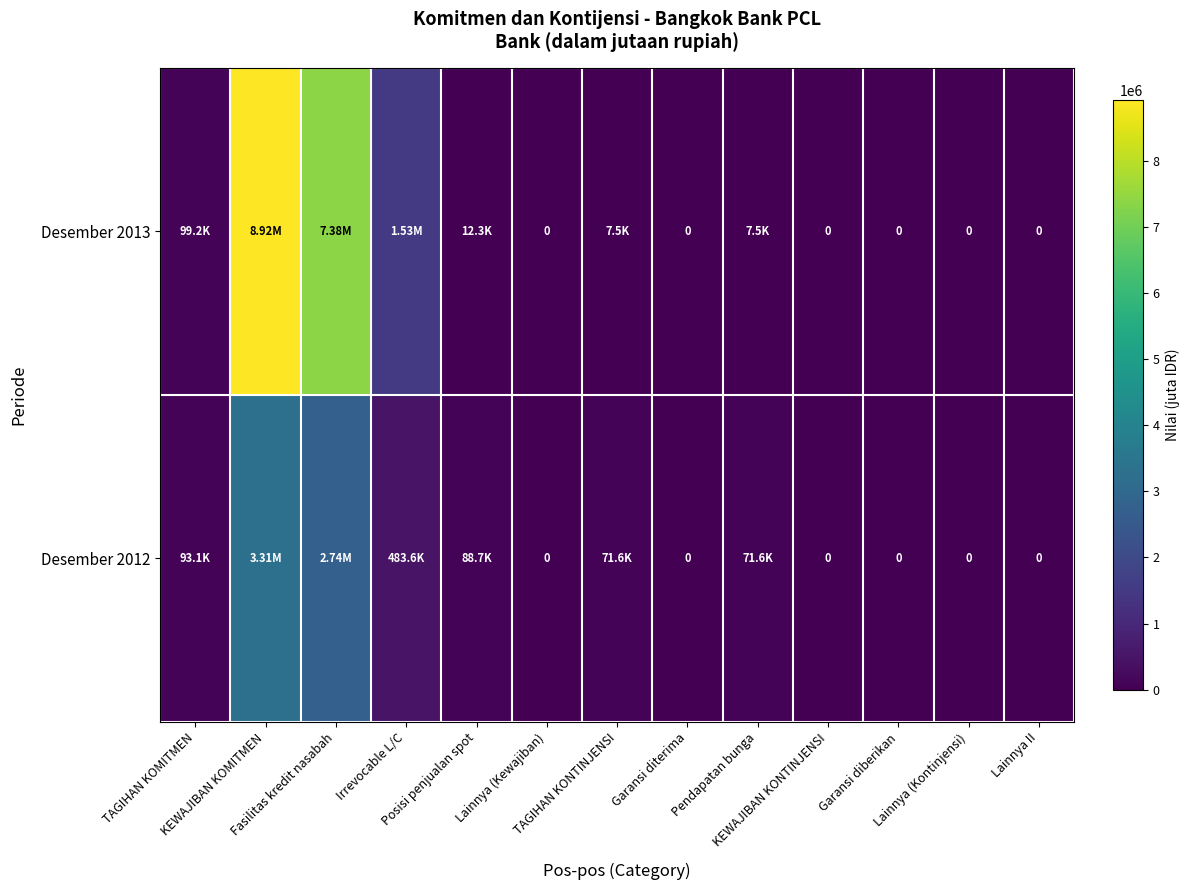

At which label is Desember 2012 closest to 1654721?

Fasilitas kredit nasabah